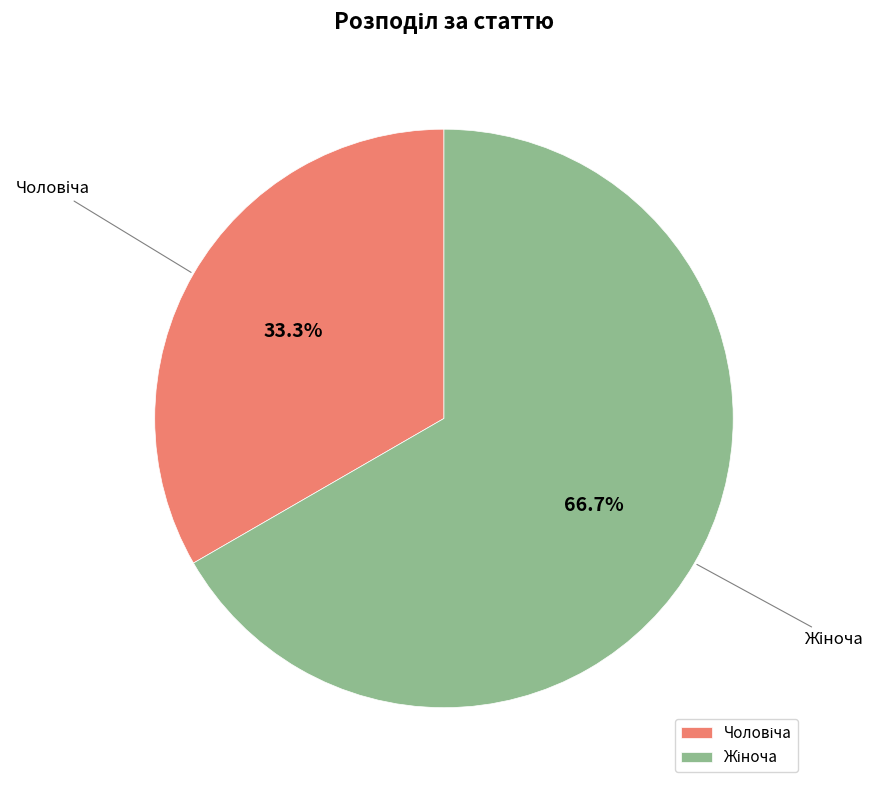

Is there a majority slice in this chart?

Yes